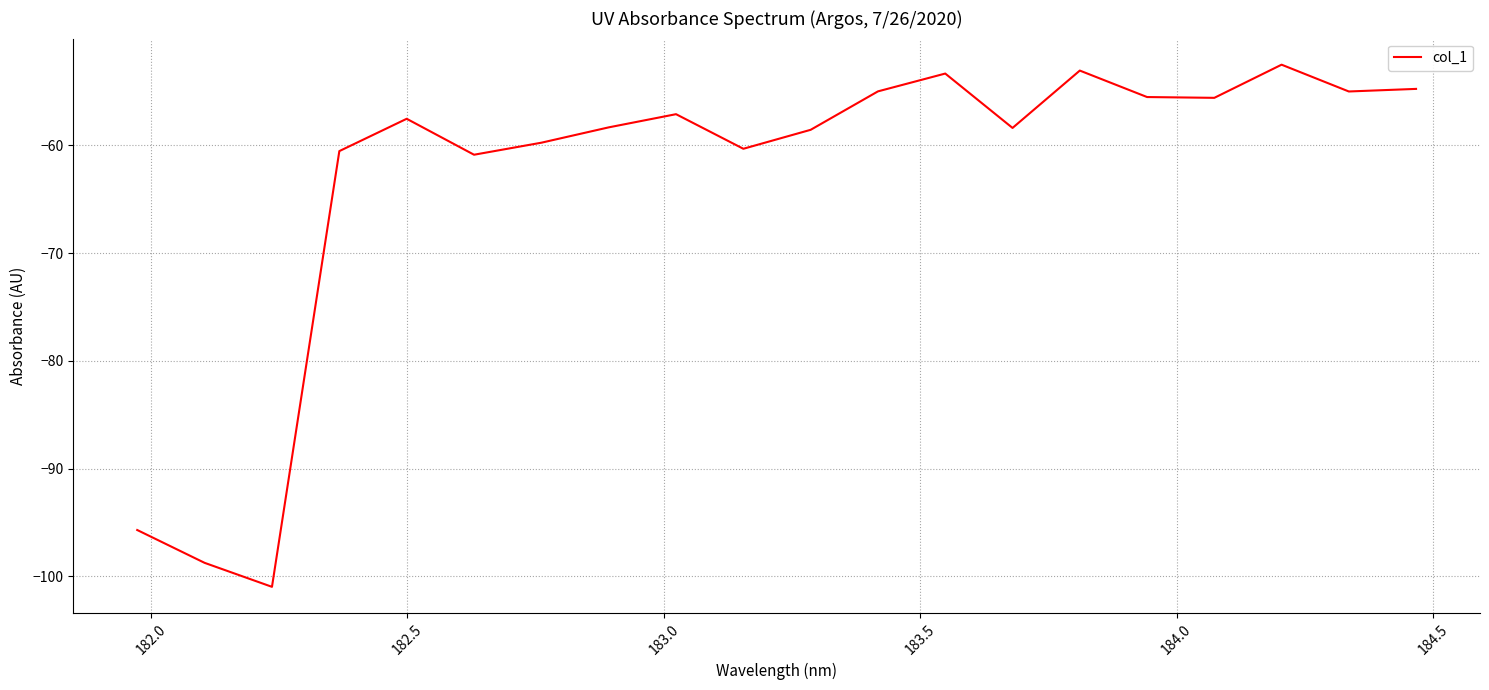

What is the maximum value shown in the chart?

-52.5